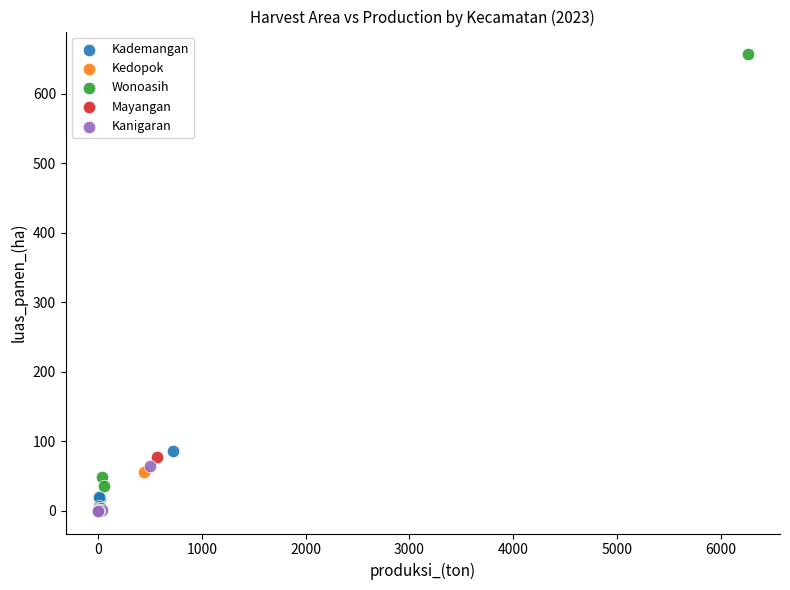

Which series contains the highest Y value?

Wonoasih